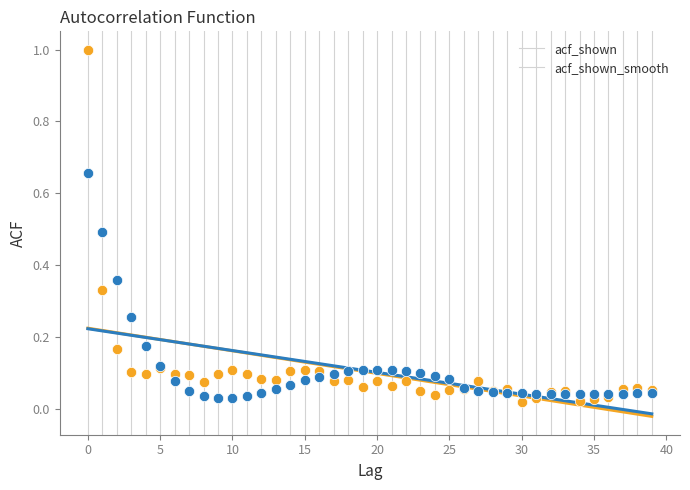

Which series contains the highest Y value?

acf_shown